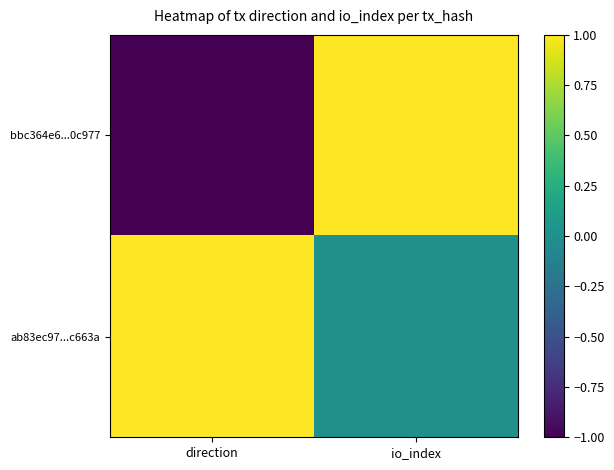

What is the difference between the highest and lowest values at direction?

2